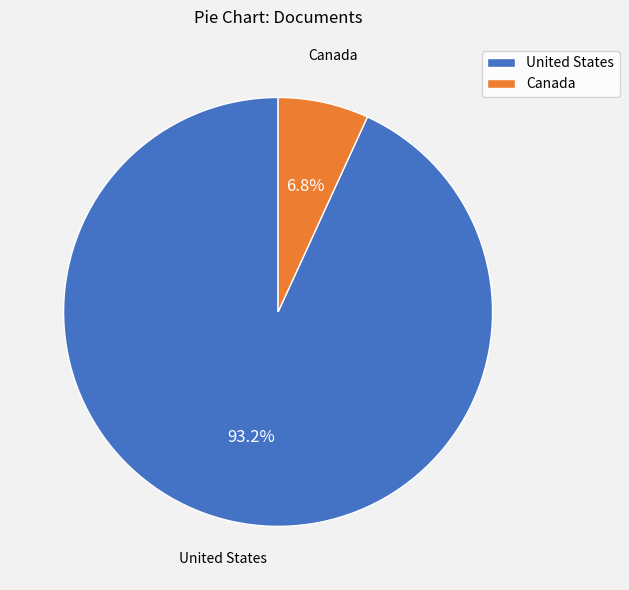

To the nearest percent, what is the combined percentage of Canada and United States?

100%